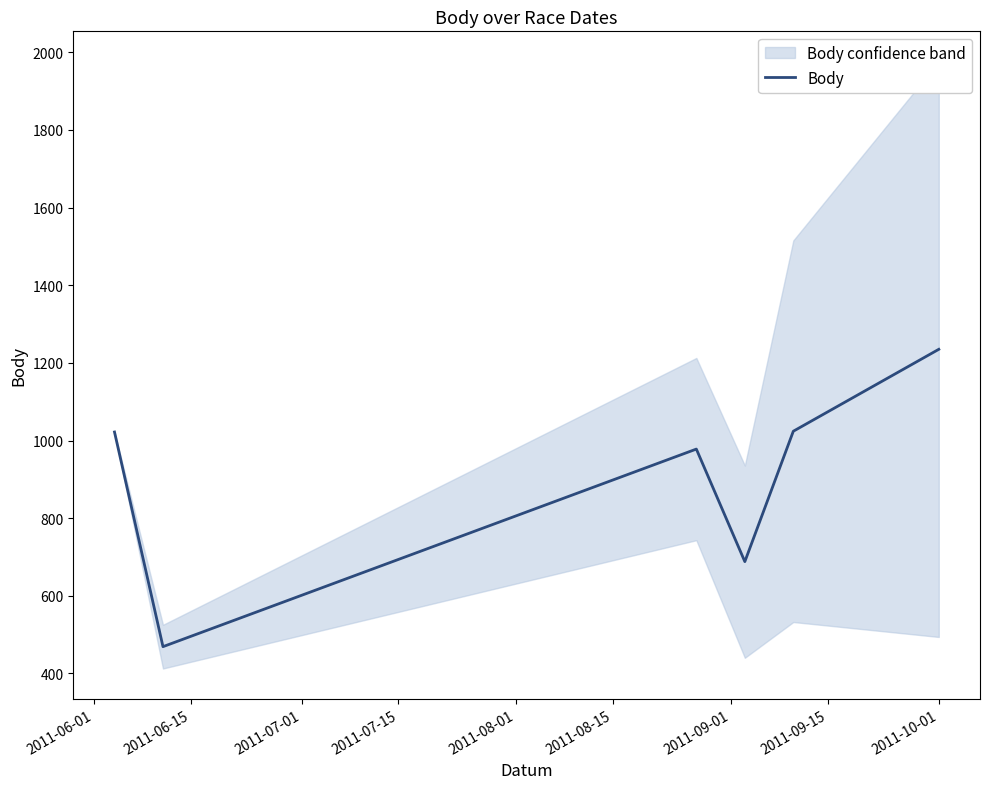

How many data points are above 1022?

2